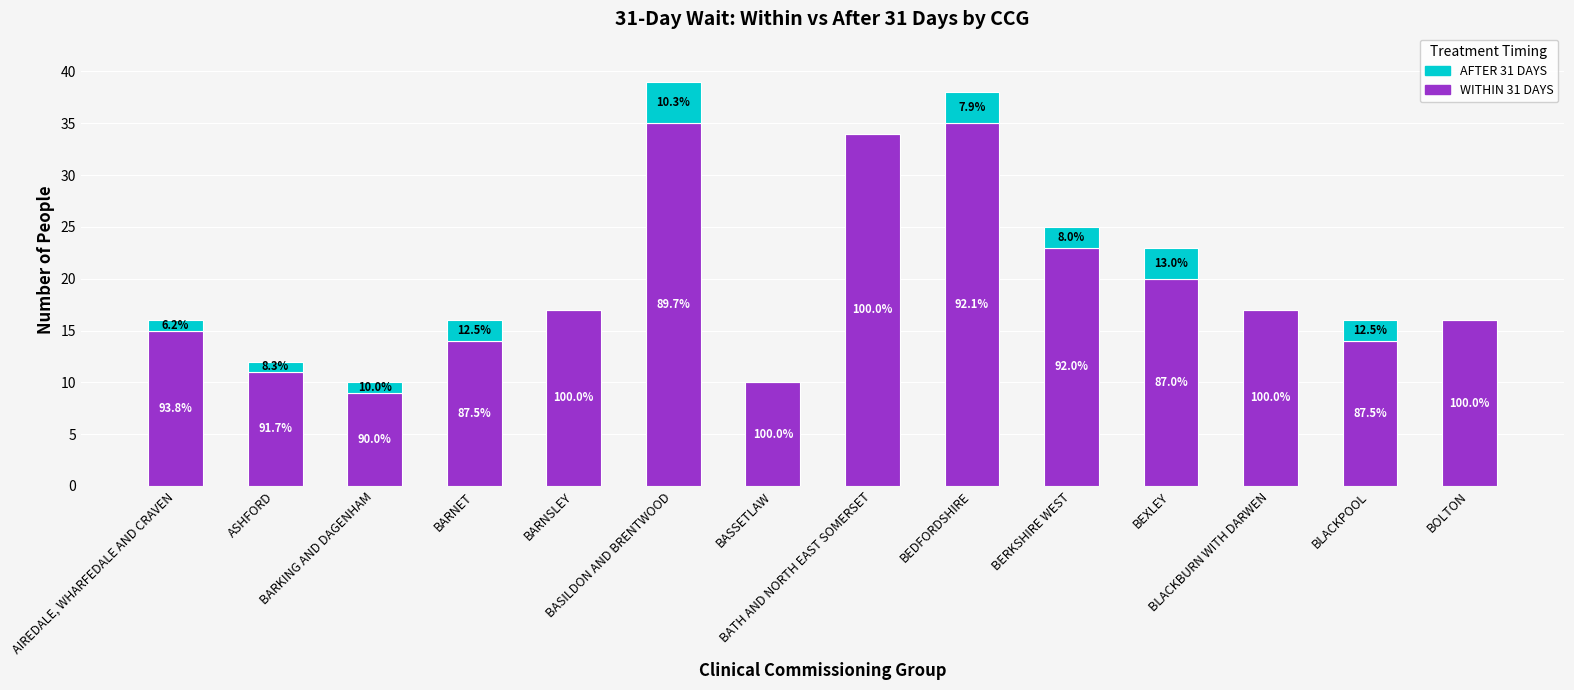

Does the chart contain stacked bars?

Yes